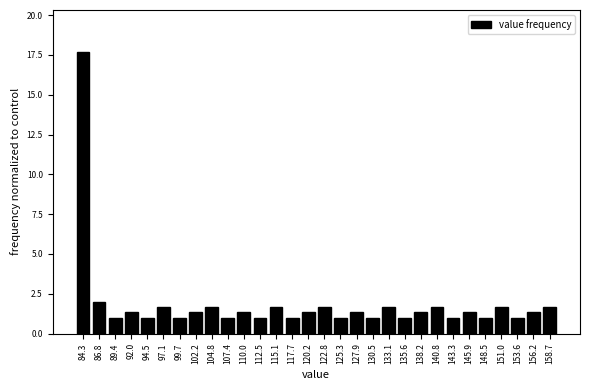

Reading left to right, what are all the values shown in this chart?

84.3=17.7	86.8=2.0	89.4=1.0	92.0=1.3	94.5=1.0	97.1=1.7	99.7=1.0	102.2=1.3	104.8=1.7	107.4=1.0	110.0=1.3	112.5=1.0	115.1=1.7	117.7=1.0	120.2=1.3	122.8=1.7	125.3=1.0	127.9=1.3	130.5=1.0	133.1=1.7	135.6=1.0	138.2=1.3	140.8=1.7	143.3=1.0	145.9=1.3	148.5=1.0	151.0=1.7	153.6=1.0	156.2=1.3	158.7=1.7